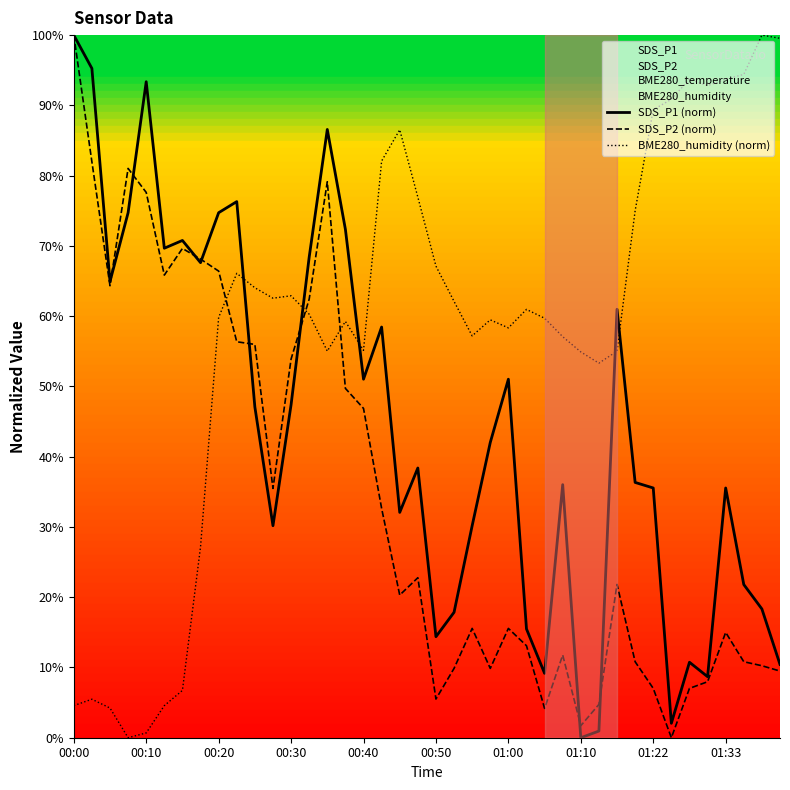

True or false: SDS_P2 (norm) and BME280_humidity (norm) cross at least once.

True